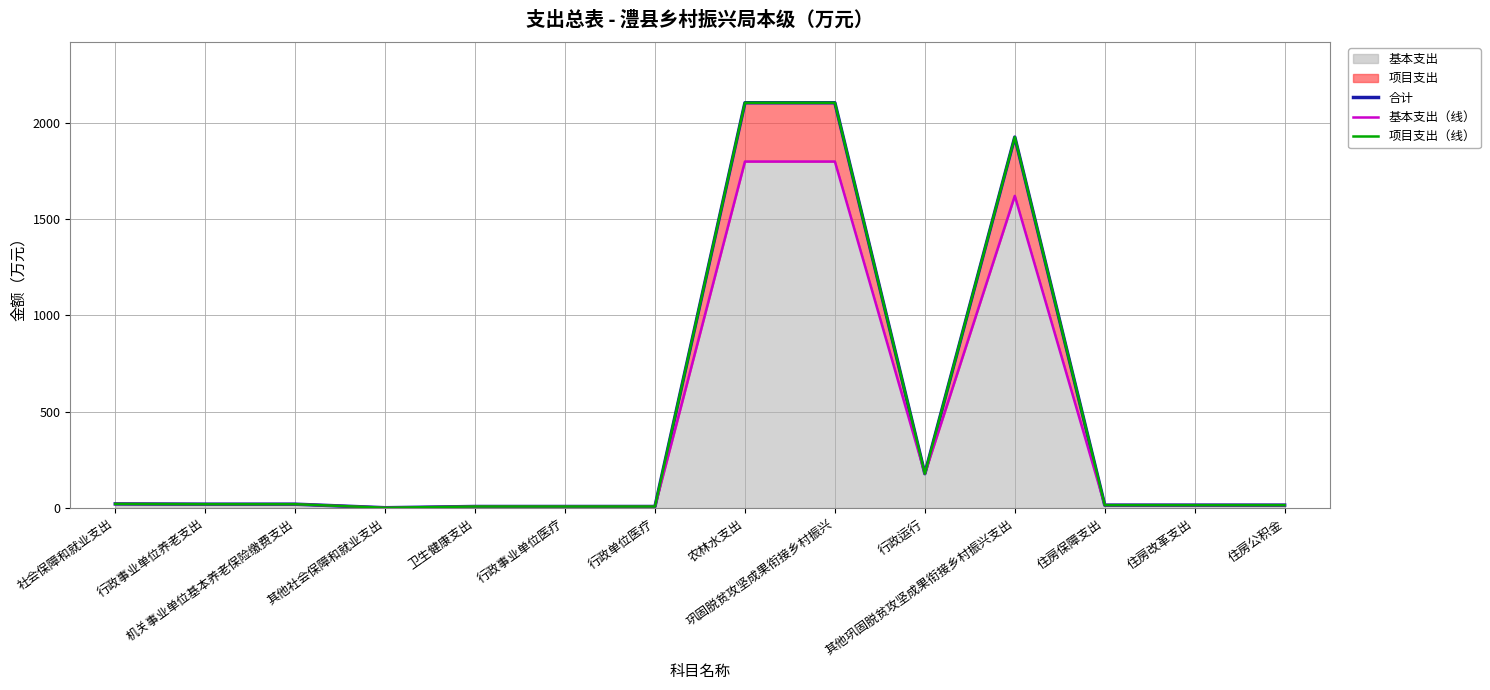

What is the difference between the 合计 values at 住房公积金 and 农林水支出?

2088.2